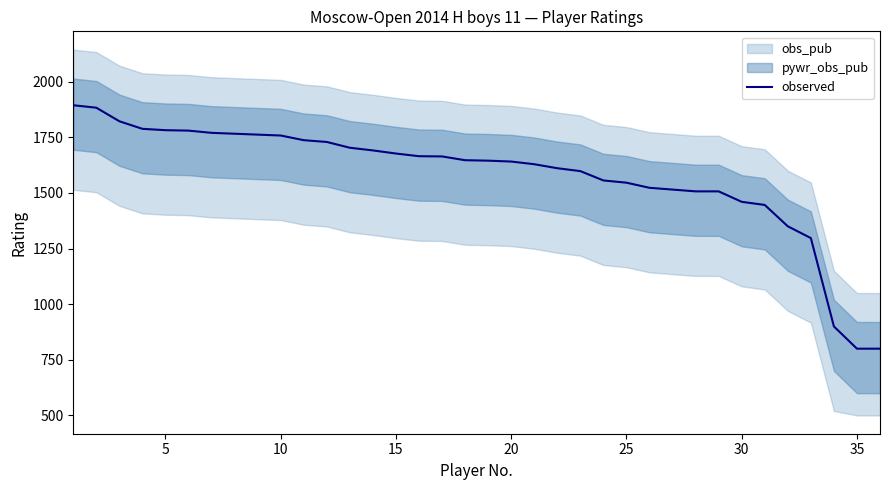

What is the value of the 5th point from the left?

1782